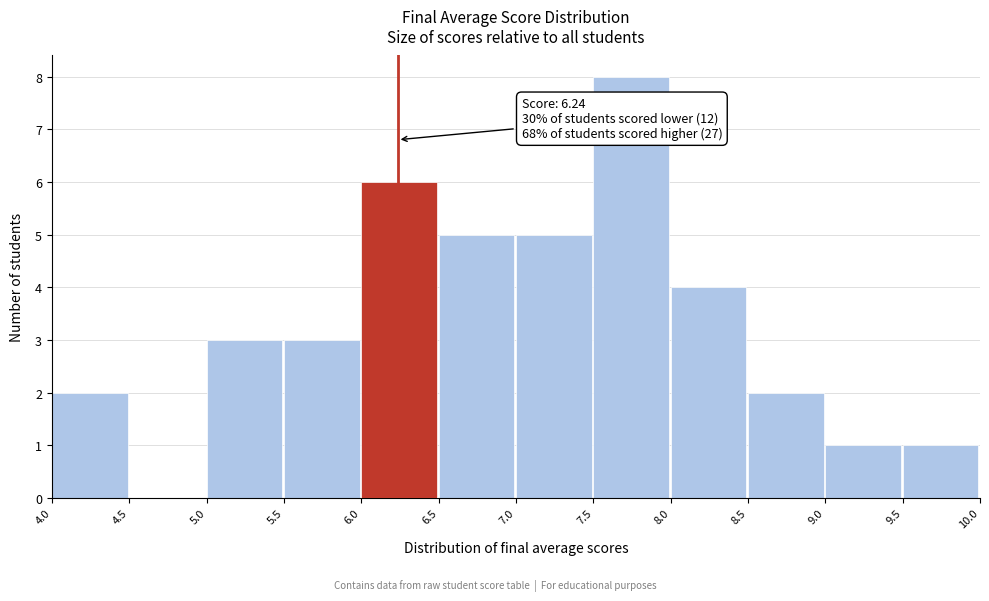

Which range on the x-axis has the tallest bar?

7.5 to 8.0